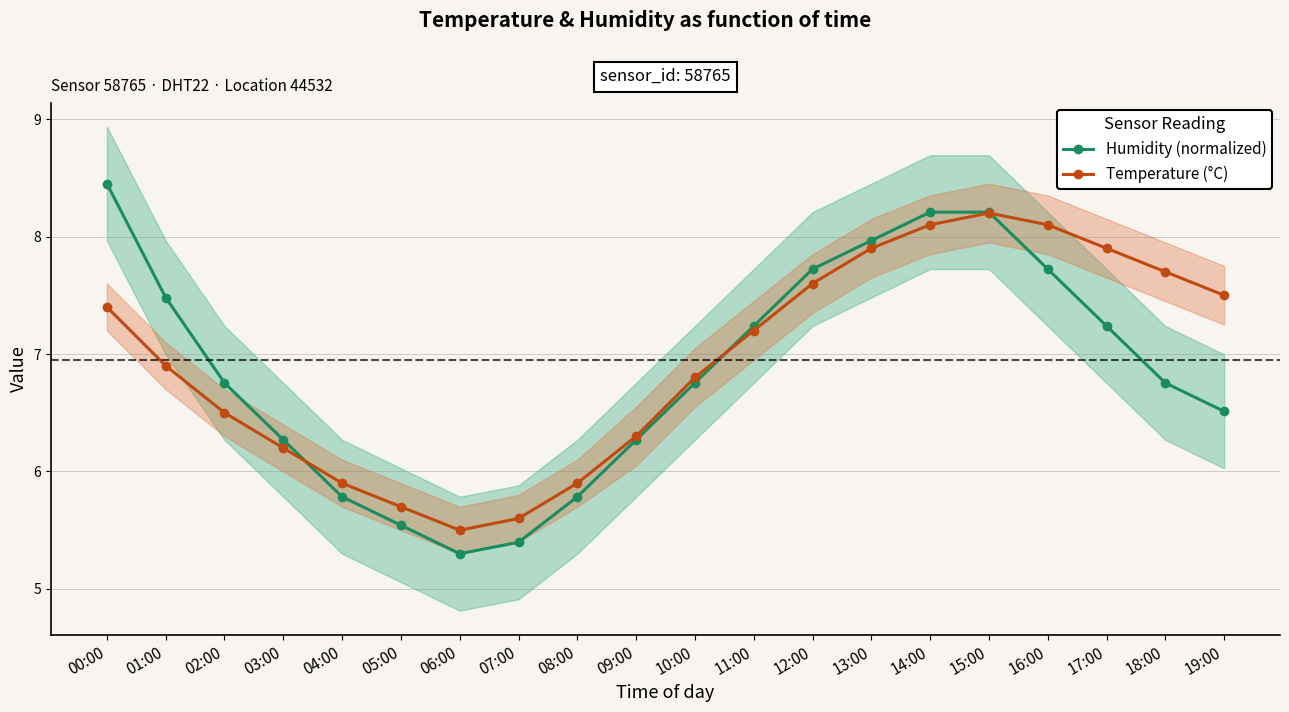

True or false: Temperature (°C) and Humidity (normalized) cross at least once.

True